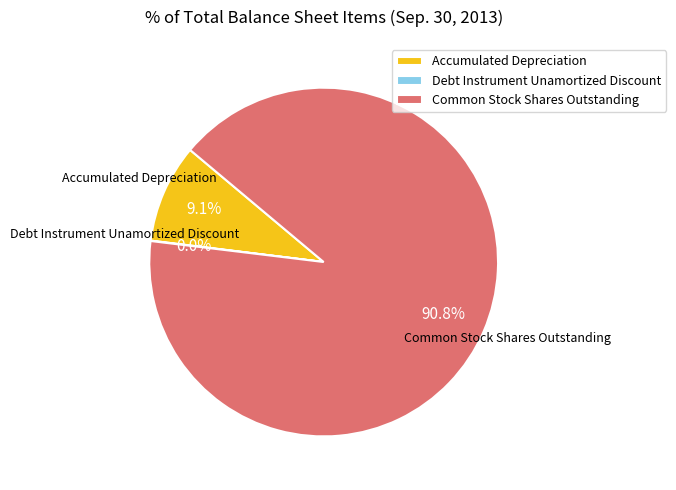

To the nearest percent, what percentage of the pie is Accumulated Depreciation?

9%